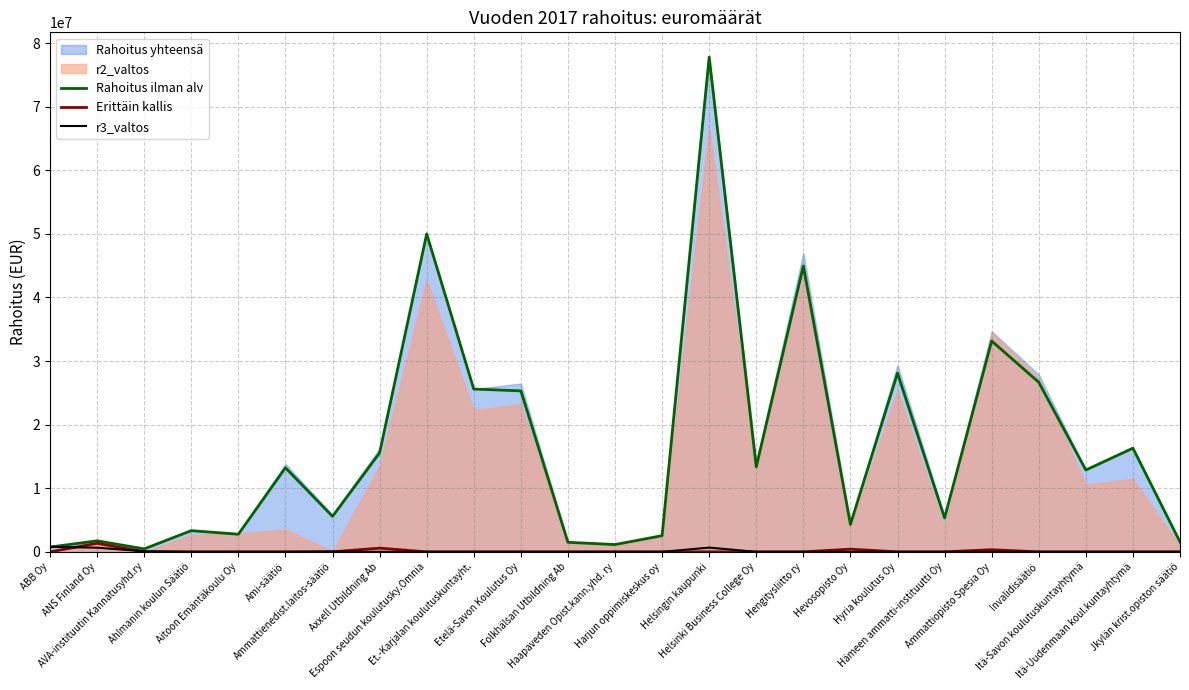

Is the value of Rahoitus ilman alv at Itä-Savon koulutuskuntayhtymä greater than the value of Erittäin kallis at Aitoon Emäntäkoulu Oy?

Yes